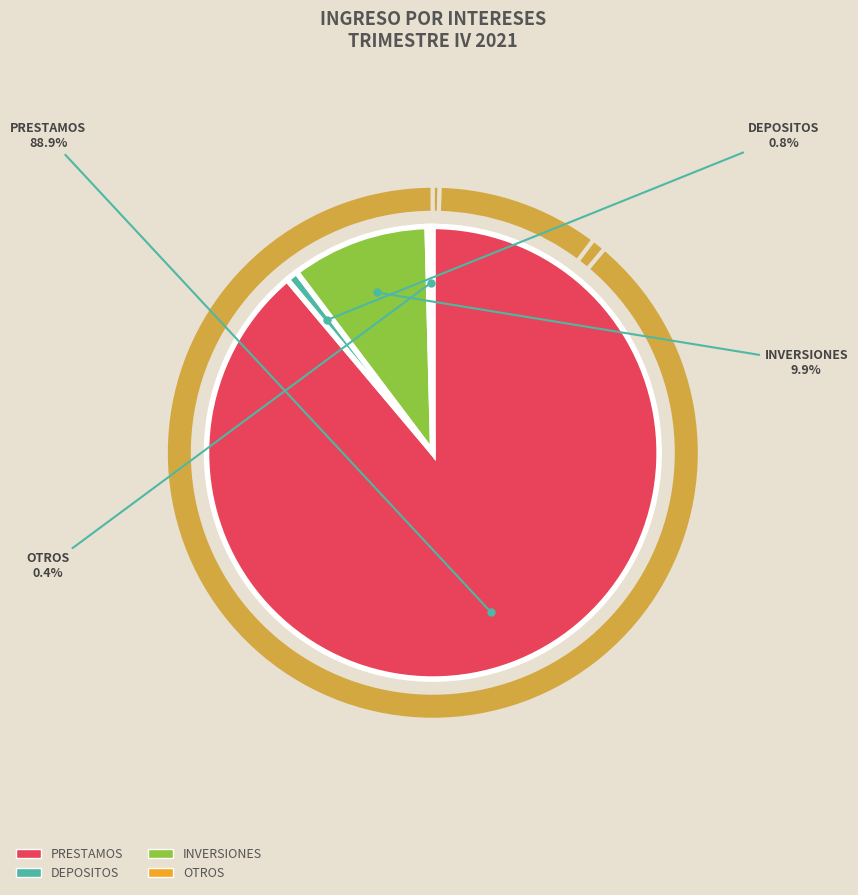

The PRESTAMOS slice represents 89% of the pie. True or false?

True